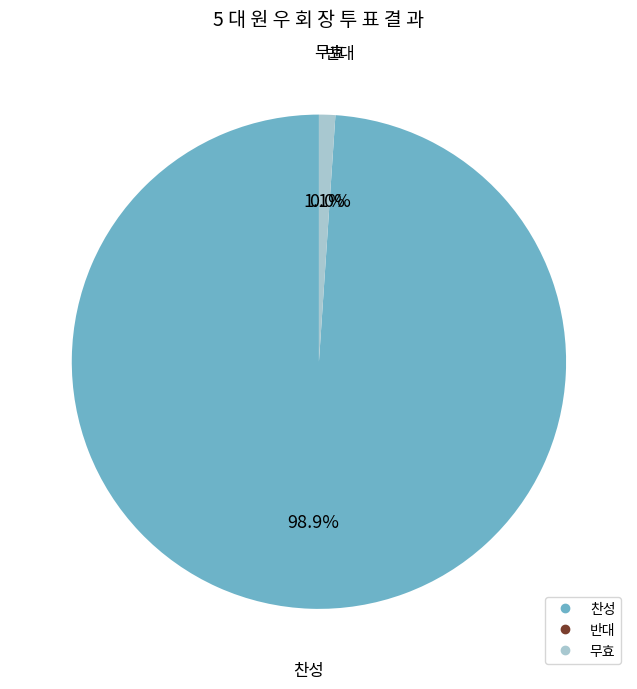

What percentage is the 찬성 slice, to the nearest percent?

99%